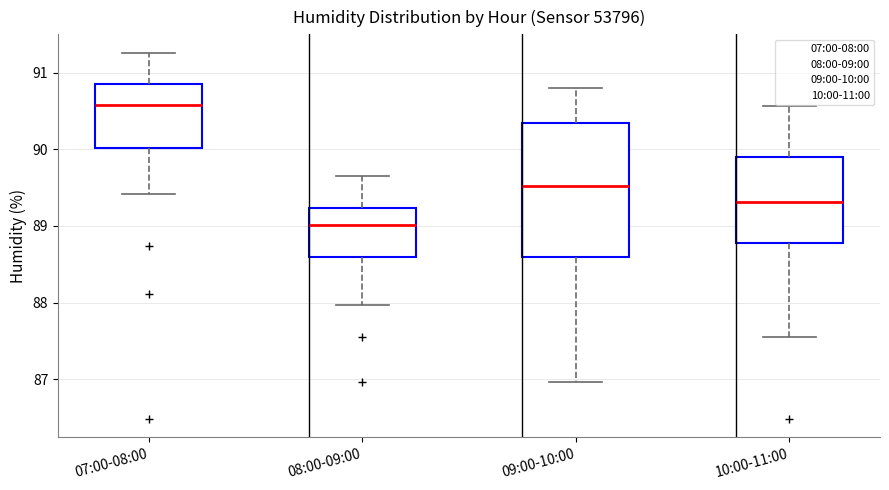

Reading left to right, transcribe this box plot: for each box, give where its median line is, the range the box spans, and where its two whiskers end, as read against the y-axis. The values are not printed on the chart, so give them approximately, as read against the axis.

07:00-08:00: median 90.6, box 90.0 to 90.9, whiskers 89.4 to 91.3
08:00-09:00: median 89.0, box 88.6 to 89.2, whiskers 88.0 to 89.7
09:00-10:00: median 89.5, box 88.6 to 90.3, whiskers 87.0 to 90.8
10:00-11:00: median 89.3, box 88.8 to 89.9, whiskers 87.6 to 90.6